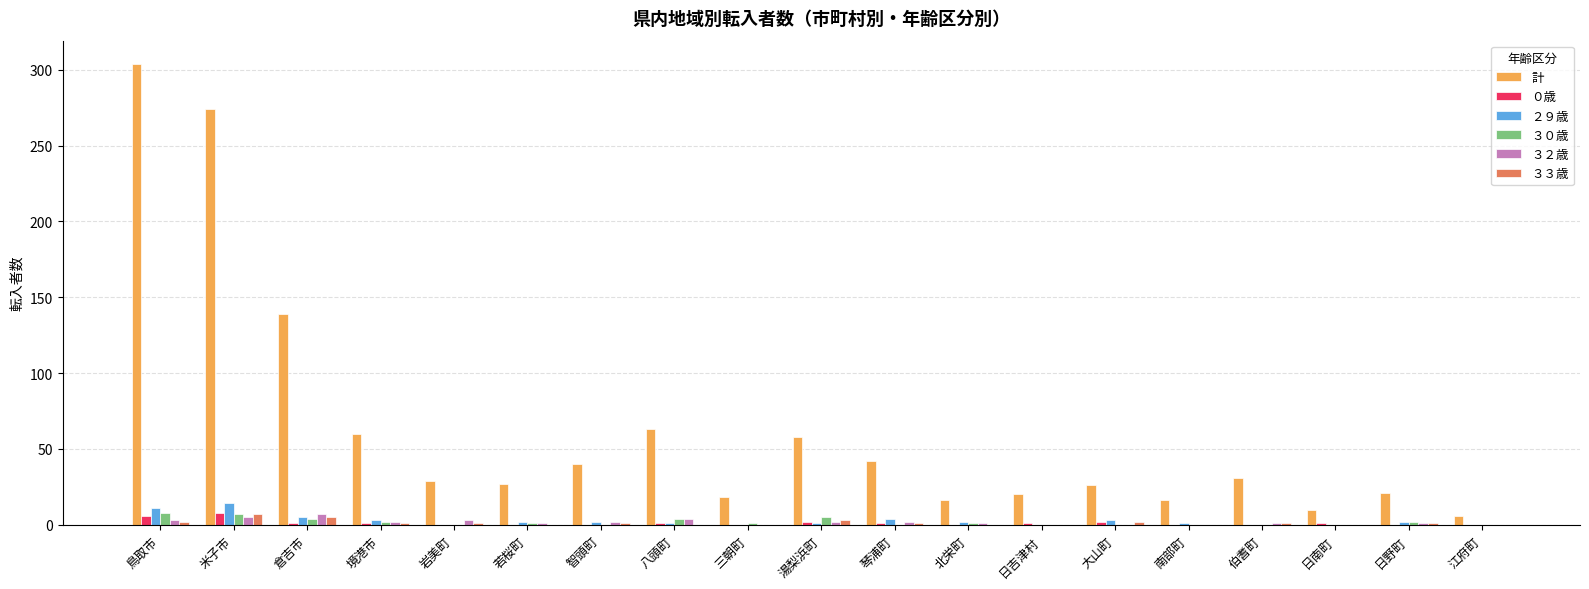

Which series has the largest total across all categories?

計